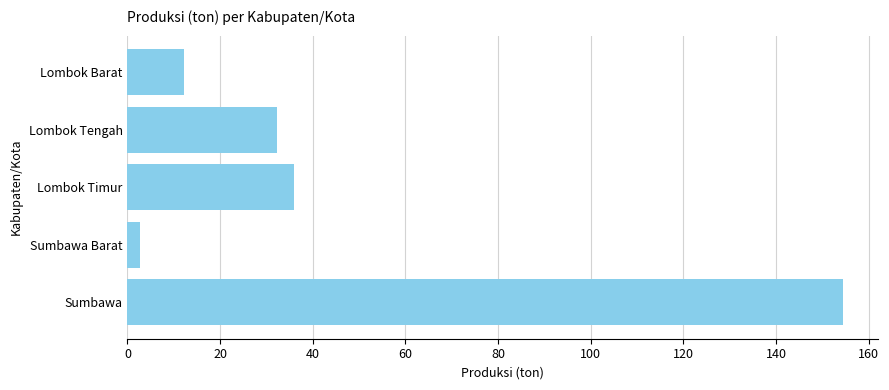

What is the change in value from Lombok Barat to Sumbawa?

+142.2